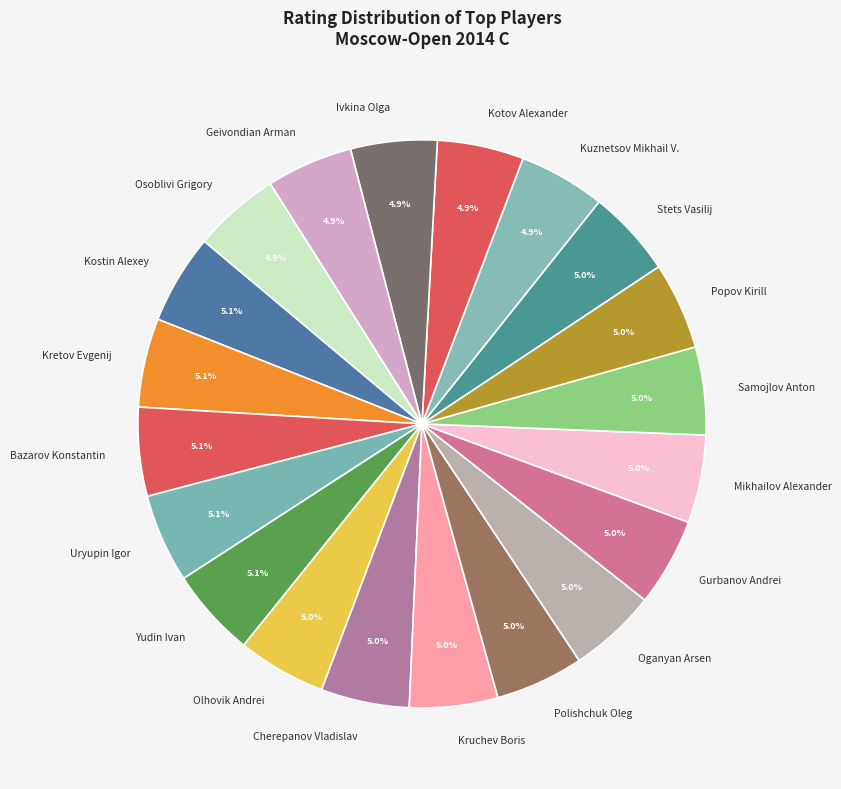

What is the ratio of the value at Mikhailov Alexander to the value at Polishchuk Oleg?

1.0